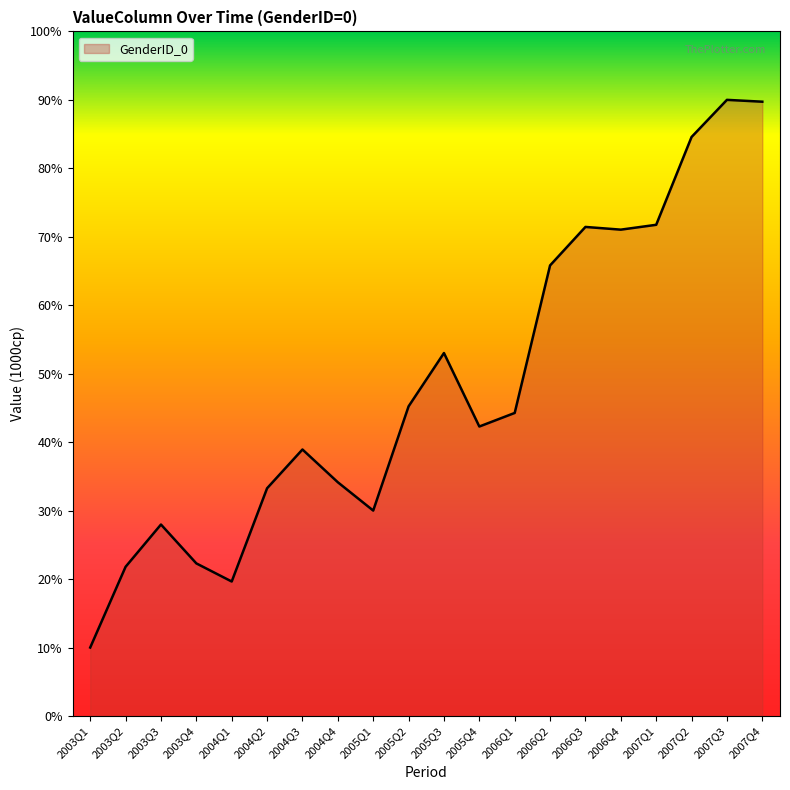

Where does the data first go above 44?

2005Q2